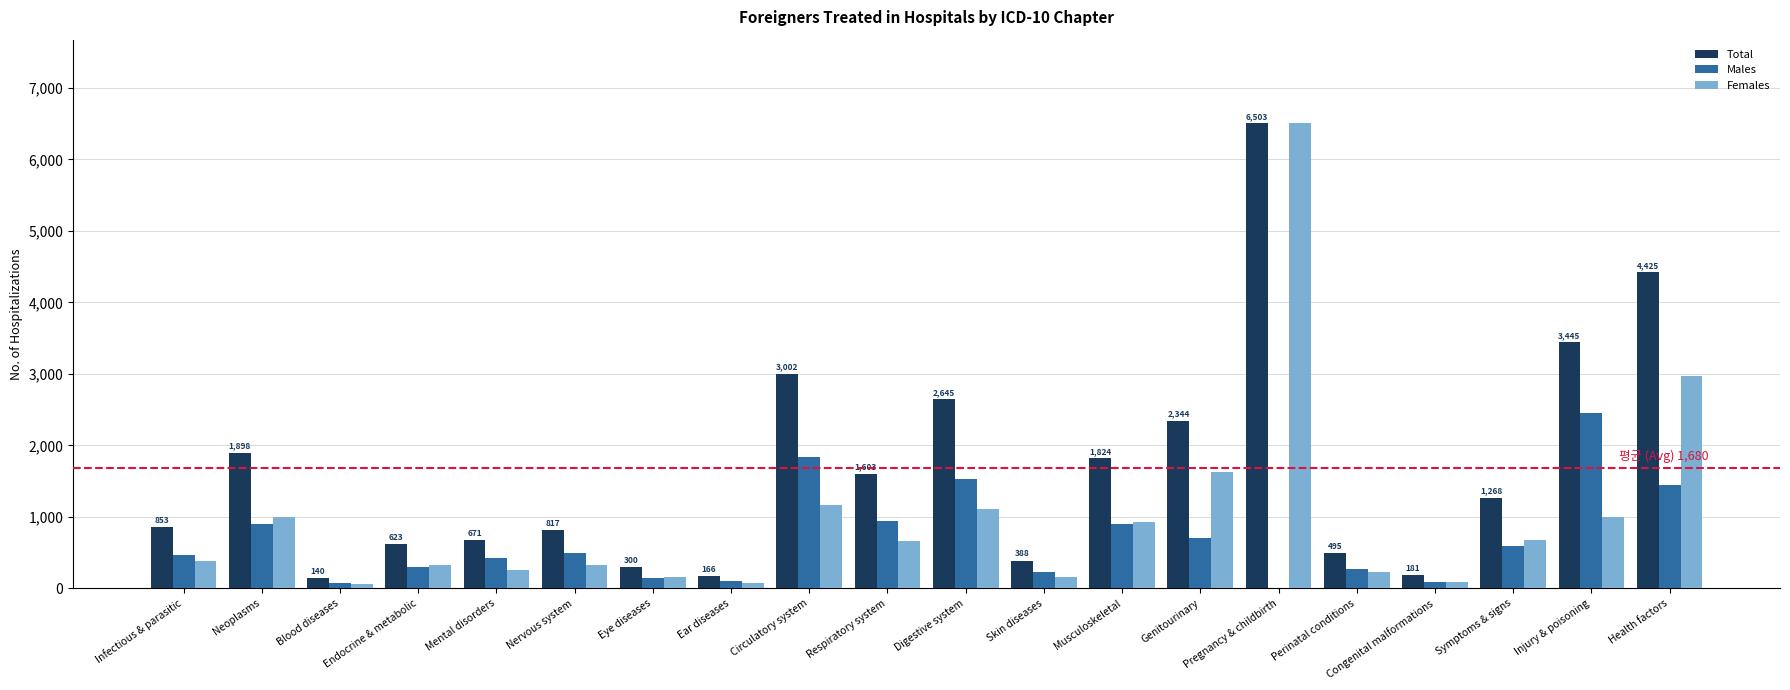

Which category has the highest value across all series?

Pregnancy & childbirth